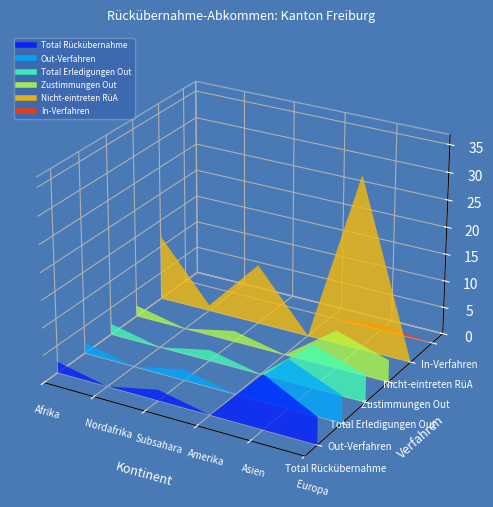

Reading right to left, transcribe all the data shown in this chart.

Total Rückübernahme: 5	10	0	2	0	2
Out-Verfahren: 5	9	0	2	0	2
Total Erledigungen Out: 5	8	0	2	0	2
Zustimmungen Out: 4	7	0	2	0	2
Nicht-eintreten RüA: 0	32	0	11	1	12
In-Verfahren: 0	1	0	0	0	0